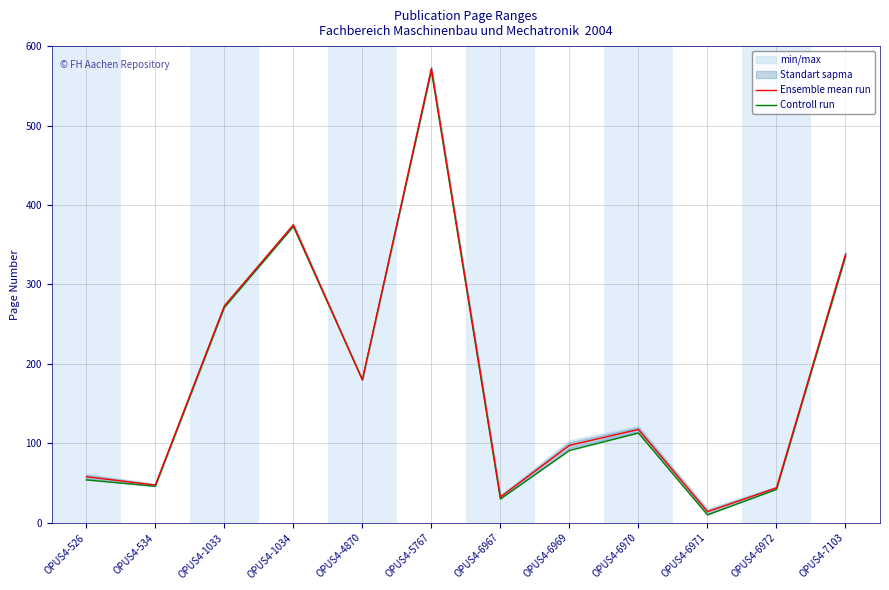

Where is the first local minimum for Controll run?

OPUS4-534